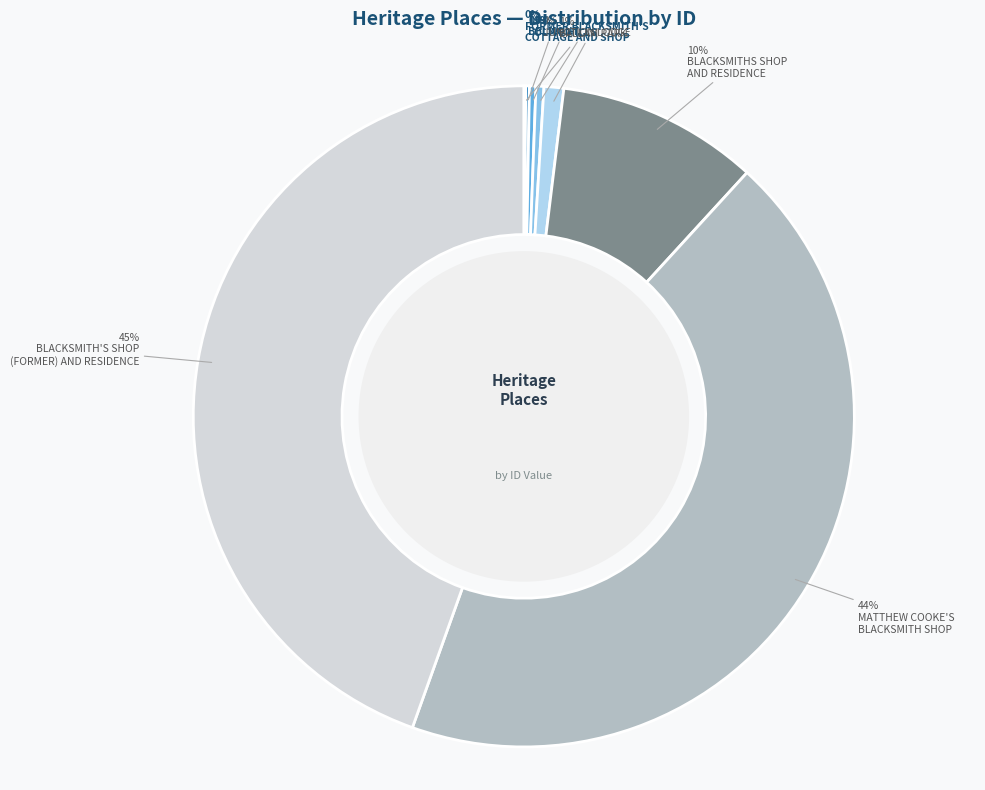

To the nearest percent, what is the average slice percentage?

12%